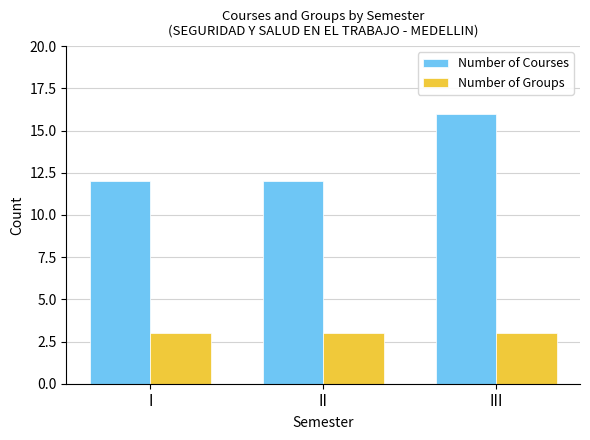

Which series has the largest range (max minus min)?

Number of Courses